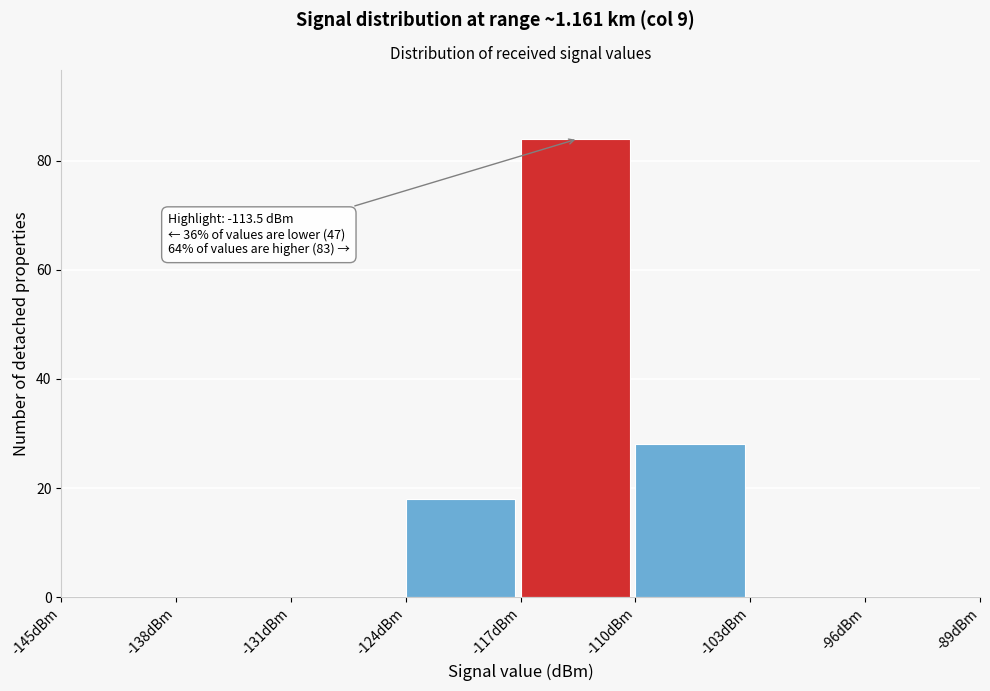

Over which range of the x-axis is the bar tallest?

-117 to -110